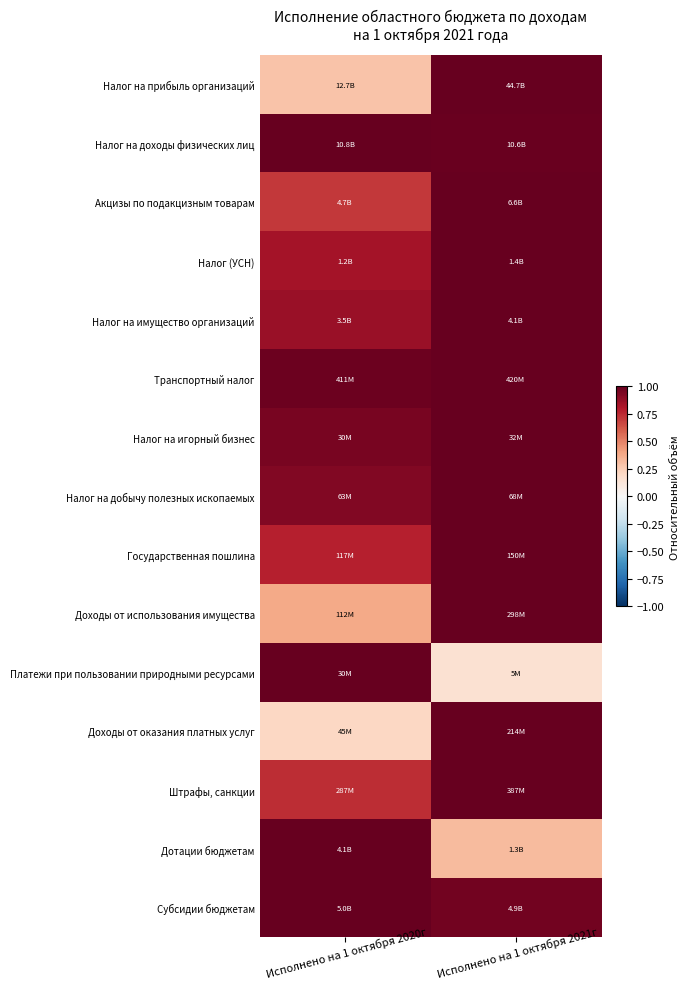

Reading right to left, list all the values displayed in this chart.

Налог на прибыль организаций: Исполнено на 1 октября 2021г=1.0	Исполнено на 1 октября 2020г=0.3
Налог на доходы физических лиц: Исполнено на 1 октября 2021г=1.0	Исполнено на 1 октября 2020г=1.0
Акцизы по подакцизным товарам: Исполнено на 1 октября 2021г=1.0	Исполнено на 1 октября 2020г=0.7
Налог (УСН): Исполнено на 1 октября 2021г=1.0	Исполнено на 1 октября 2020г=0.8
Налог на имущество организаций: Исполнено на 1 октября 2021г=1.0	Исполнено на 1 октября 2020г=0.9
Транспортный налог: Исполнено на 1 октября 2021г=1.0	Исполнено на 1 октября 2020г=1.0
Налог на игорный бизнес: Исполнено на 1 октября 2021г=1.0	Исполнено на 1 октября 2020г=0.9
Налог на добычу полезных ископаемых: Исполнено на 1 октября 2021г=1.0	Исполнено на 1 октября 2020г=0.9
Государственная пошлина: Исполнено на 1 октября 2021г=1.0	Исполнено на 1 октября 2020г=0.8
Доходы от использования имущества: Исполнено на 1 октября 2021г=1.0	Исполнено на 1 октября 2020г=0.4
Платежи при пользовании природными ресурсами: Исполнено на 1 октября 2021г=0.2	Исполнено на 1 октября 2020г=1.0
Доходы от оказания платных услуг: Исполнено на 1 октября 2021г=1.0	Исполнено на 1 октября 2020г=0.2
Штрафы, санкции: Исполнено на 1 октября 2021г=1.0	Исполнено на 1 октября 2020г=0.7
Дотации бюджетам: Исполнено на 1 октября 2021г=0.3	Исполнено на 1 октября 2020г=1.0
Субсидии бюджетам: Исполнено на 1 октября 2021г=1.0	Исполнено на 1 октября 2020г=1.0